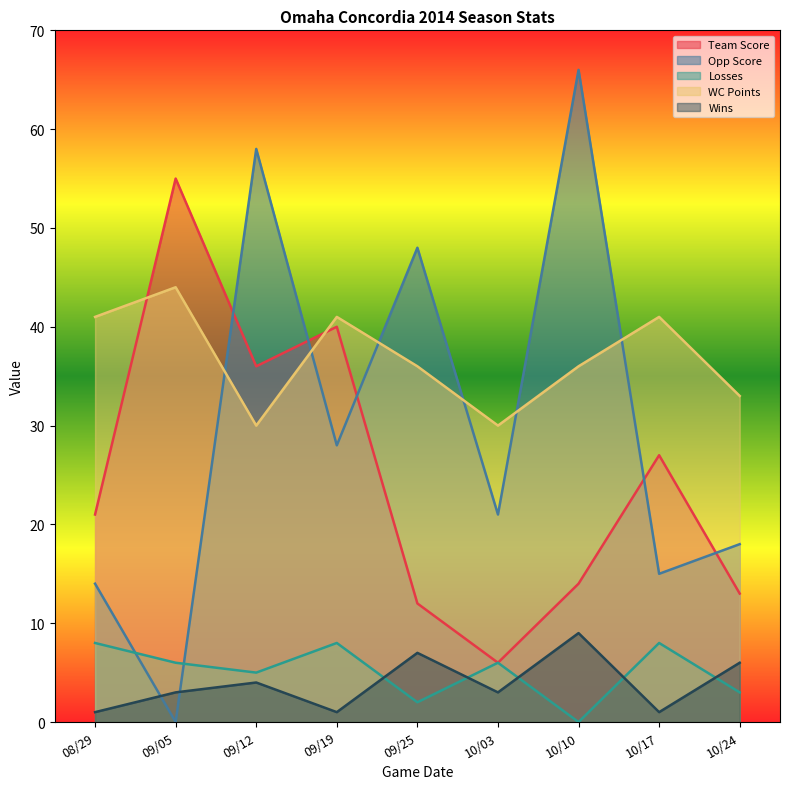

At which category does the chart reach its minimum across all series?

09/05